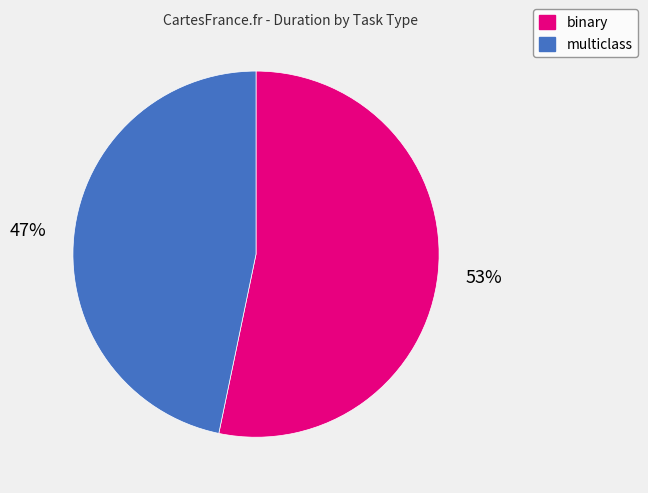

Do binary and multiclass together represent more than half of the pie?

Yes